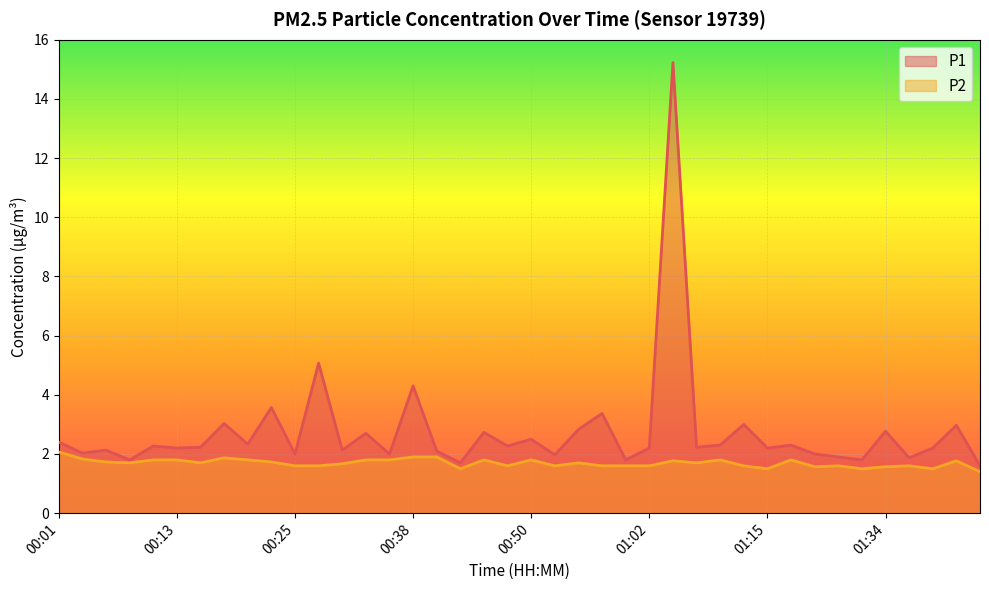

Is the value of P2 at 00:06 greater than the value of P1 at 00:20?

No